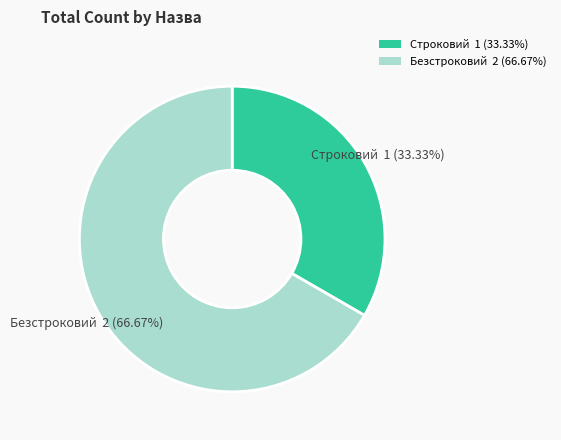

What is the total percentage of Строковий and Безстроковий?

100.0%